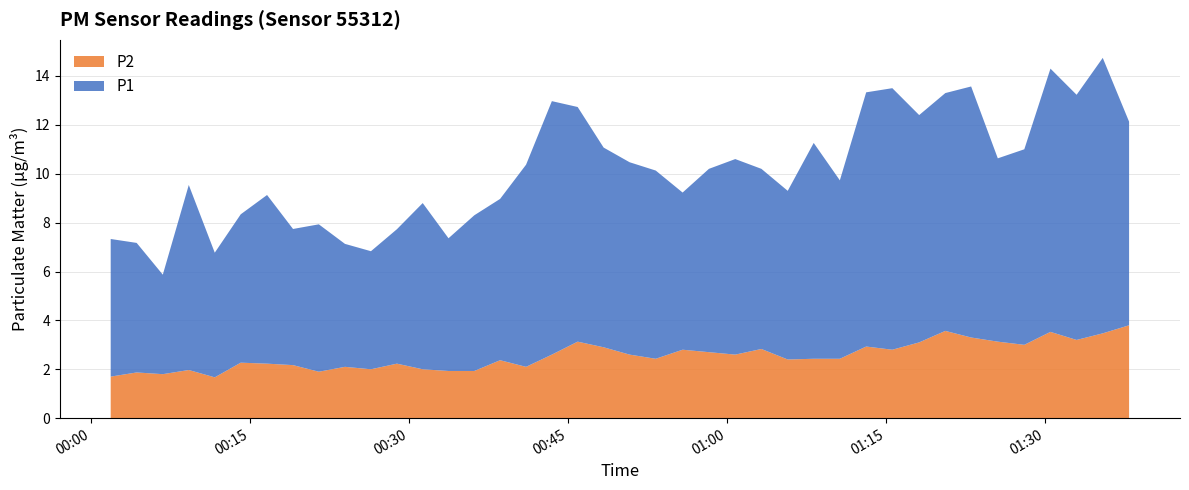

Reading right to left, list all the values displayed in this chart.

P1: 8.3	11.3	10.0	10.8	8.0	7.5	10.3	9.7	9.3	10.7	10.4	7.3	8.8	6.9	7.4	8.0	7.5	6.4	7.7	7.9	8.2	9.6	10.4	8.3	6.6	6.4	5.4	6.8	5.5	4.8	5.0	6.0	5.6	6.9	6.1	5.1	7.6	4.1	5.3	5.6
P2: 3.8	3.5	3.2	3.5	3.0	3.1	3.3	3.6	3.1	2.8	2.9	2.4	2.4	2.4	2.8	2.6	2.7	2.8	2.4	2.6	2.9	3.1	2.6	2.1	2.4	1.9	1.9	2.0	2.2	2.0	2.1	1.9	2.2	2.2	2.3	1.7	2.0	1.8	1.9	1.7